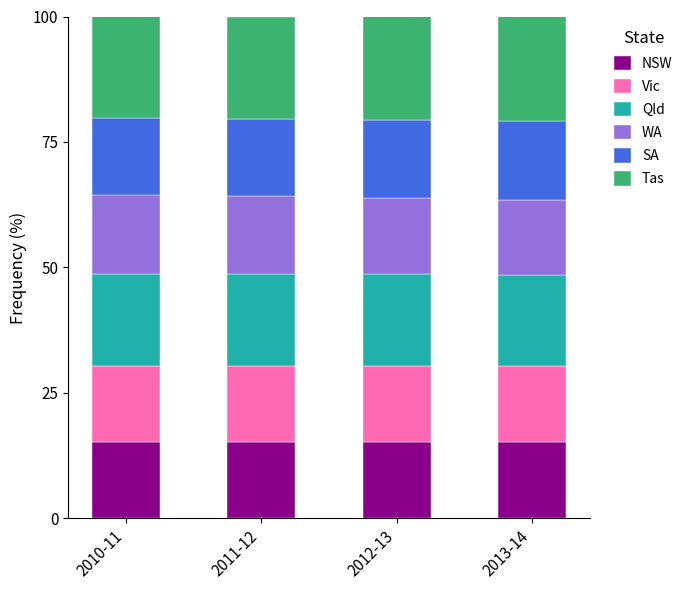

The value of NSW at 2013-14 is 15.2. True or false?

True